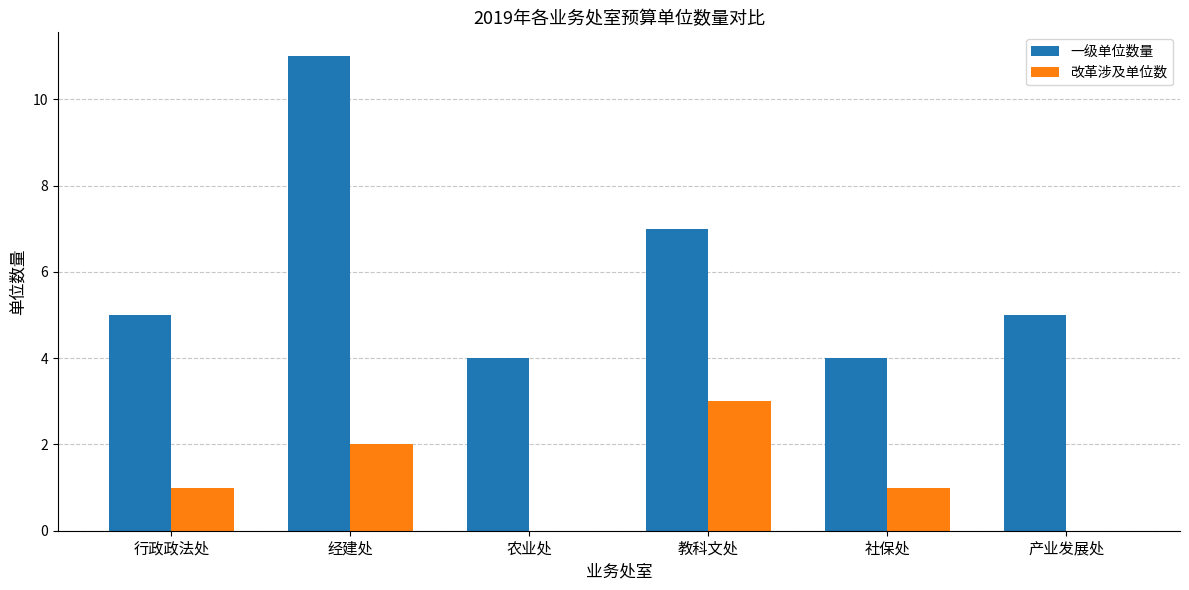

What is the total value across all series at 产业发展处?

5